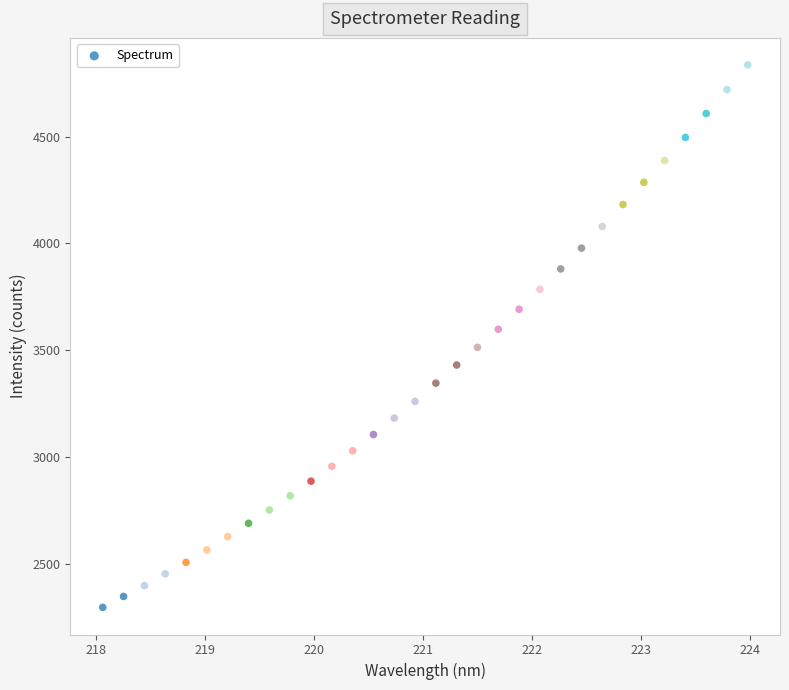

What is the range of X values (max minus min)?

5.9